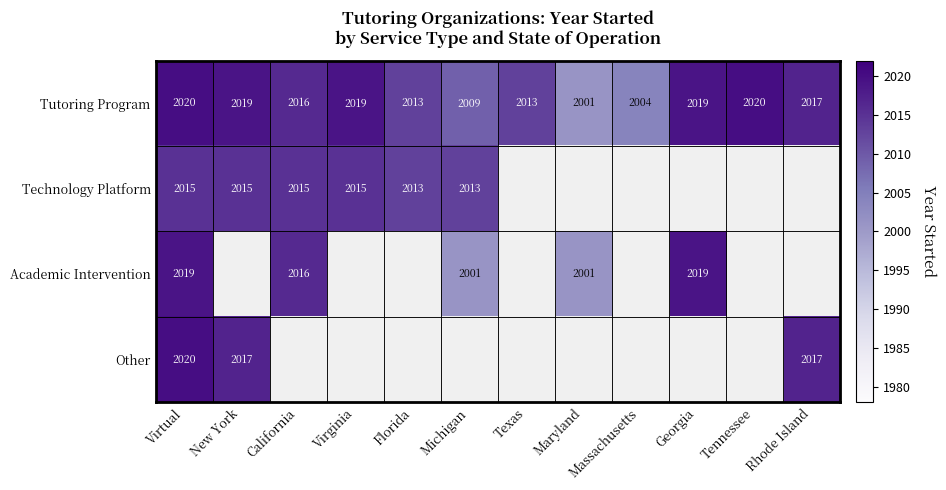

At which label is Tutoring Program closest to 2010?

Michigan